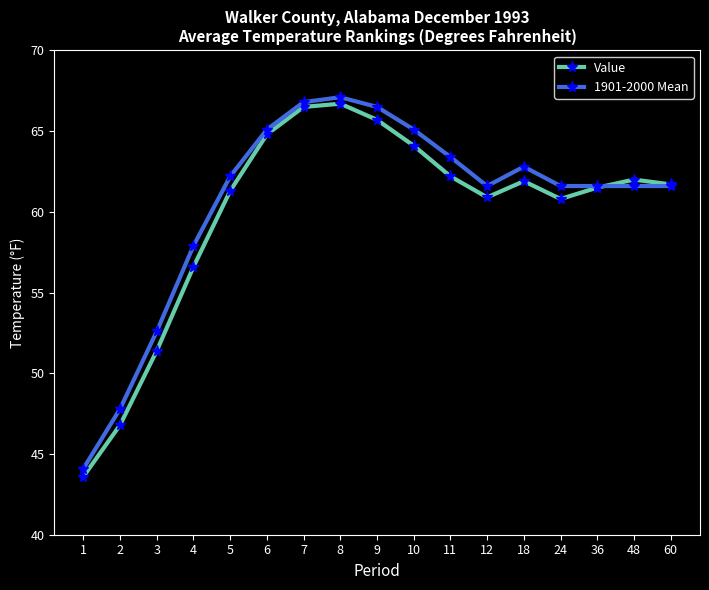

What is the value of the 1901-2000 Mean point at the 2nd from the left?

47.8